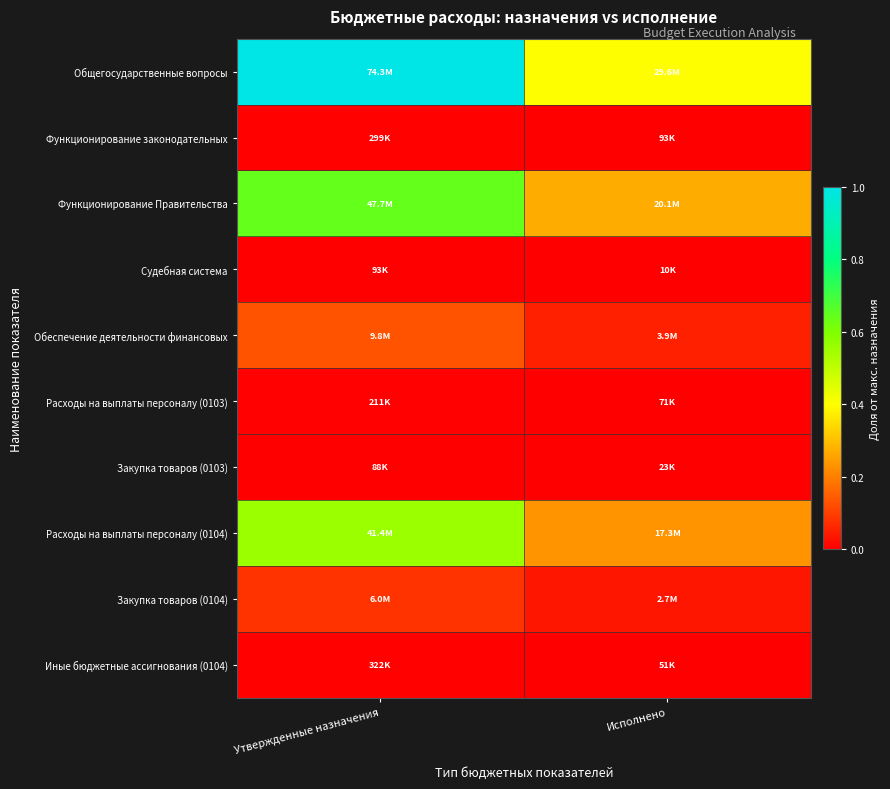

Reading right to left, transcribe all the data shown in this chart.

Общегосударственные вопросы: Исполнено=0.4	Утвержденные назначения=1.0
Функционирование законодательных: Исполнено=0.0	Утвержденные назначения=0.0
Функционирование Правительства: Исполнено=0.3	Утвержденные назначения=0.6
Судебная система: Исполнено=0.0	Утвержденные назначения=0.0
Обеспечение деятельности финансовых: Исполнено=0.1	Утвержденные назначения=0.1
Расходы на выплаты персоналу (0103): Исполнено=0.0	Утвержденные назначения=0.0
Закупка товаров (0103): Исполнено=0.0	Утвержденные назначения=0.0
Расходы на выплаты персоналу (0104): Исполнено=0.2	Утвержденные назначения=0.6
Закупка товаров (0104): Исполнено=0.0	Утвержденные назначения=0.1
Иные бюджетные ассигнования (0104): Исполнено=0.0	Утвержденные назначения=0.0